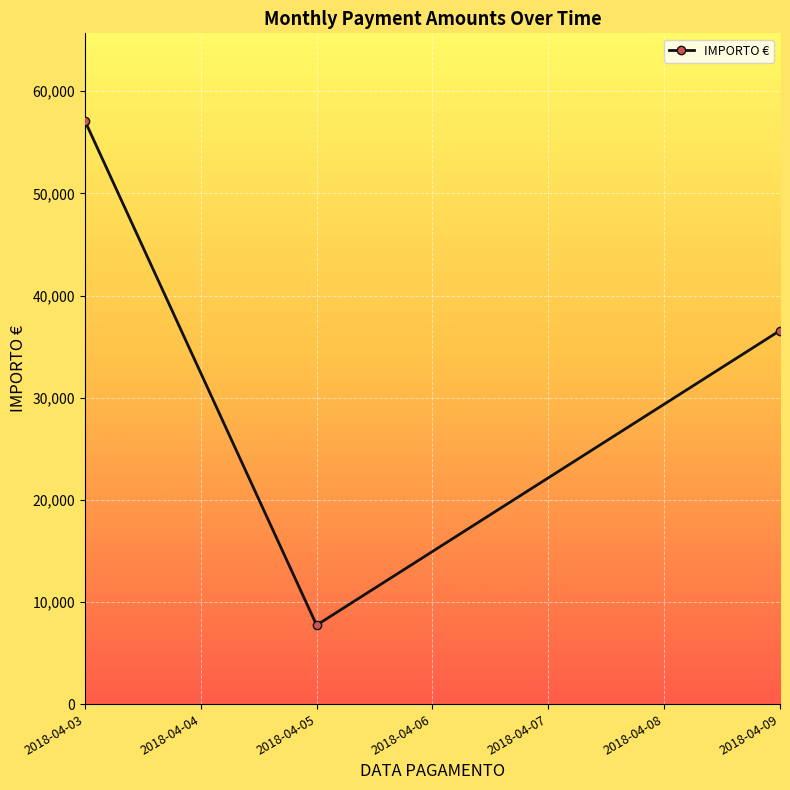

What is the difference between the maximum and minimum values?

49377.1